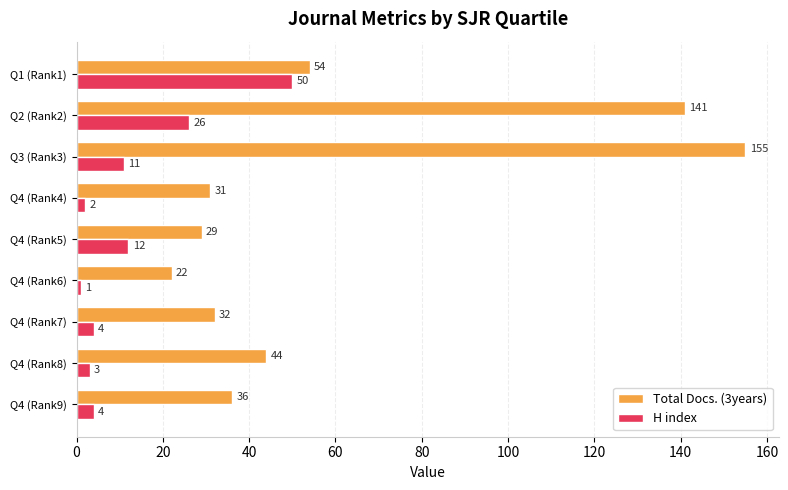

Which series changed the most between Q1 (Rank1) and Q2 (Rank2)?

Total Docs. (3years)